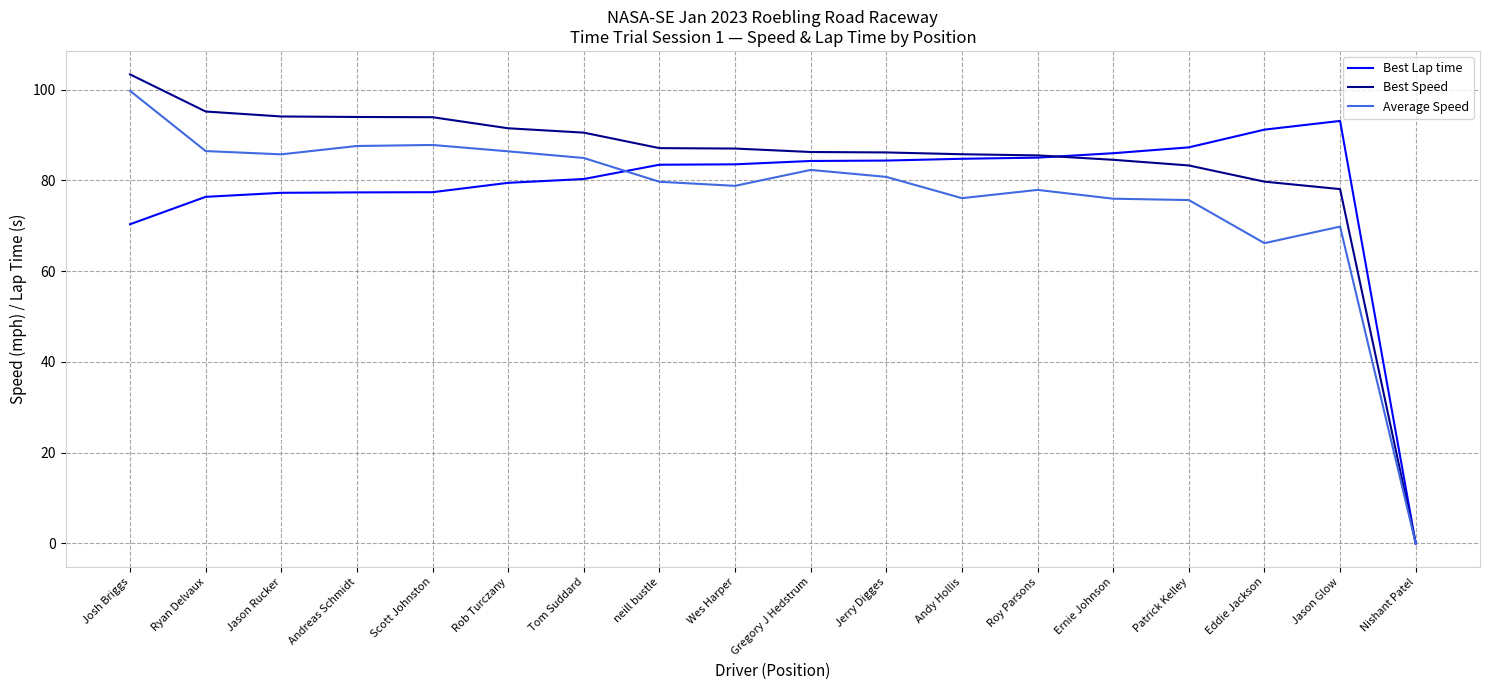

Which series has the largest range (max minus min)?

Best Speed